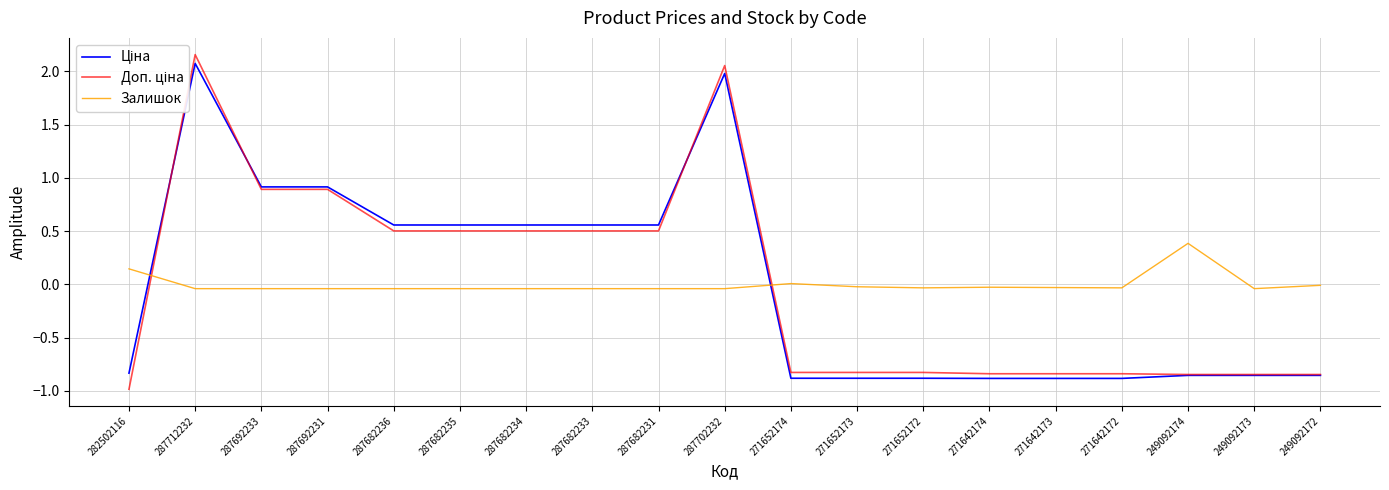

How many interior local peaks does the Залишок series have?

3